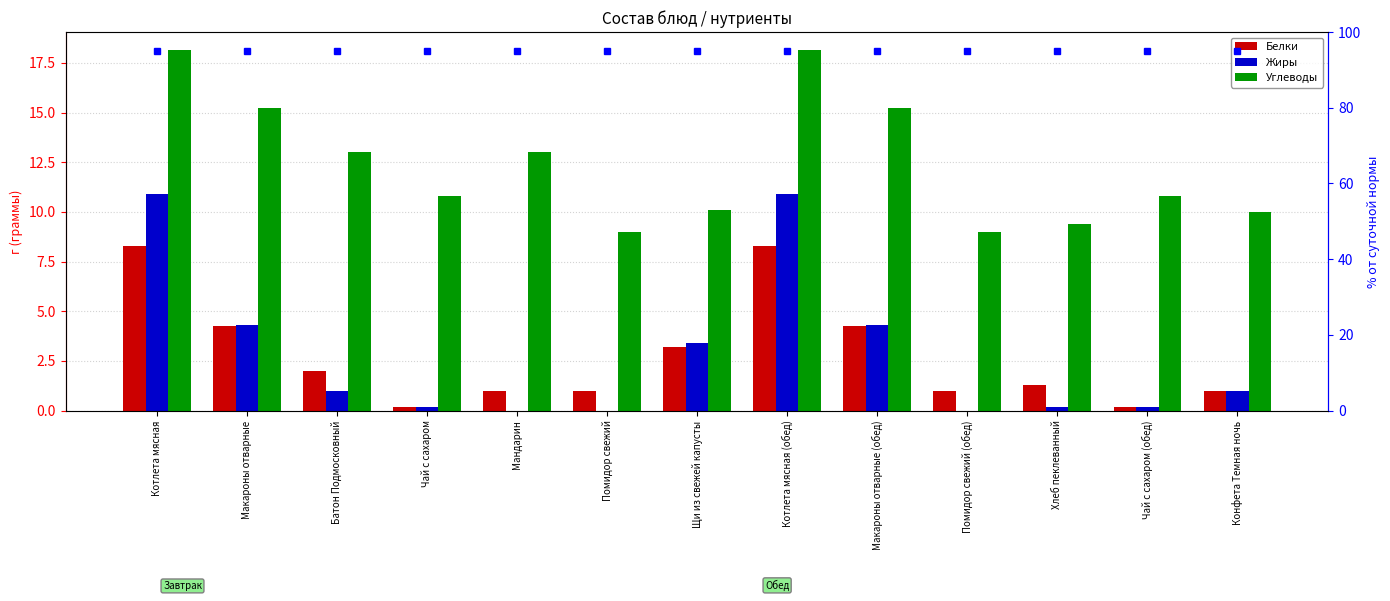

Reading right to left, transcribe all the data shown in this chart.

Белки: 1.0	0.2	1.3	1.0	4.2	8.3	3.2	1.0	1.0	0.2	2.0	4.2	8.3
Жиры: 1.0	0.2	0.2	0.0	4.3	10.9	3.4	0.0	0.0	0.2	1.0	4.3	10.9
Углеводы: 10.0	10.8	9.4	9.0	15.2	18.1	10.1	9.0	13.0	10.8	13.0	15.2	18.1